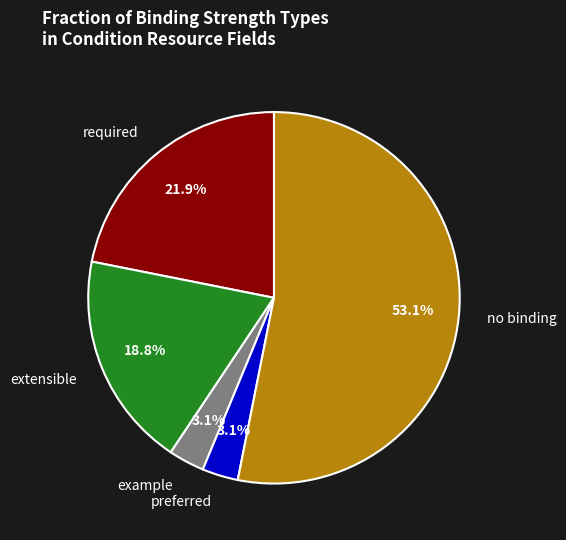

What is the total percentage of required and preferred?

25.0%